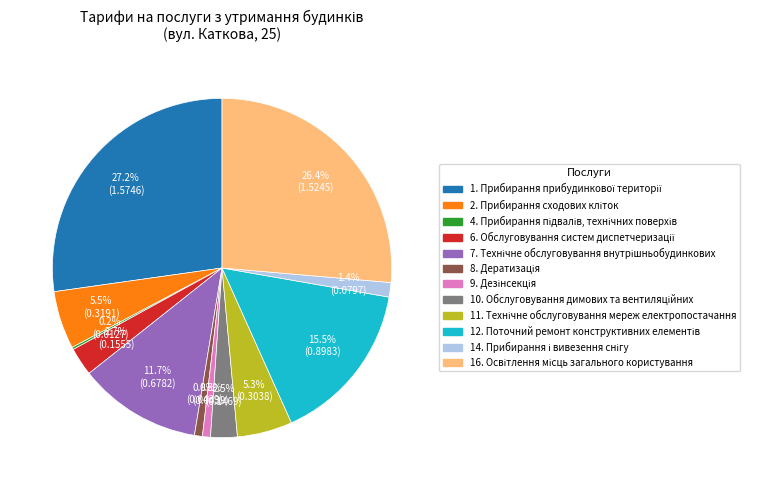

Is there any slice that represents more than half of the pie?

No